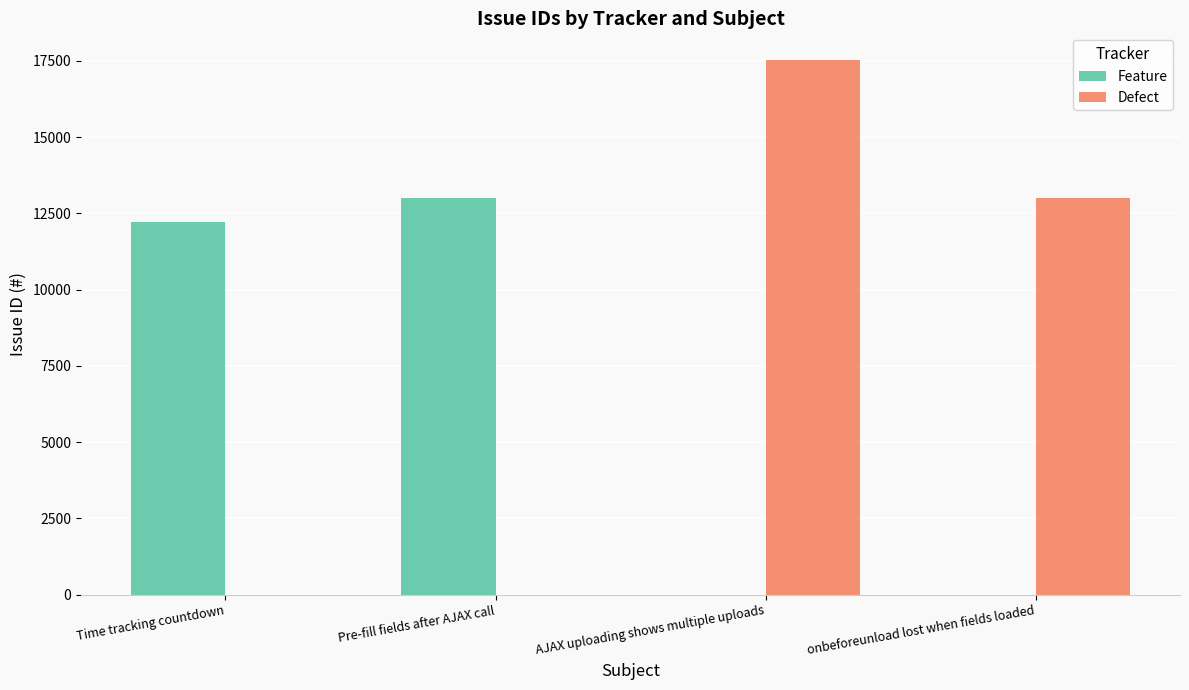

Count the number of data series in this chart.

2